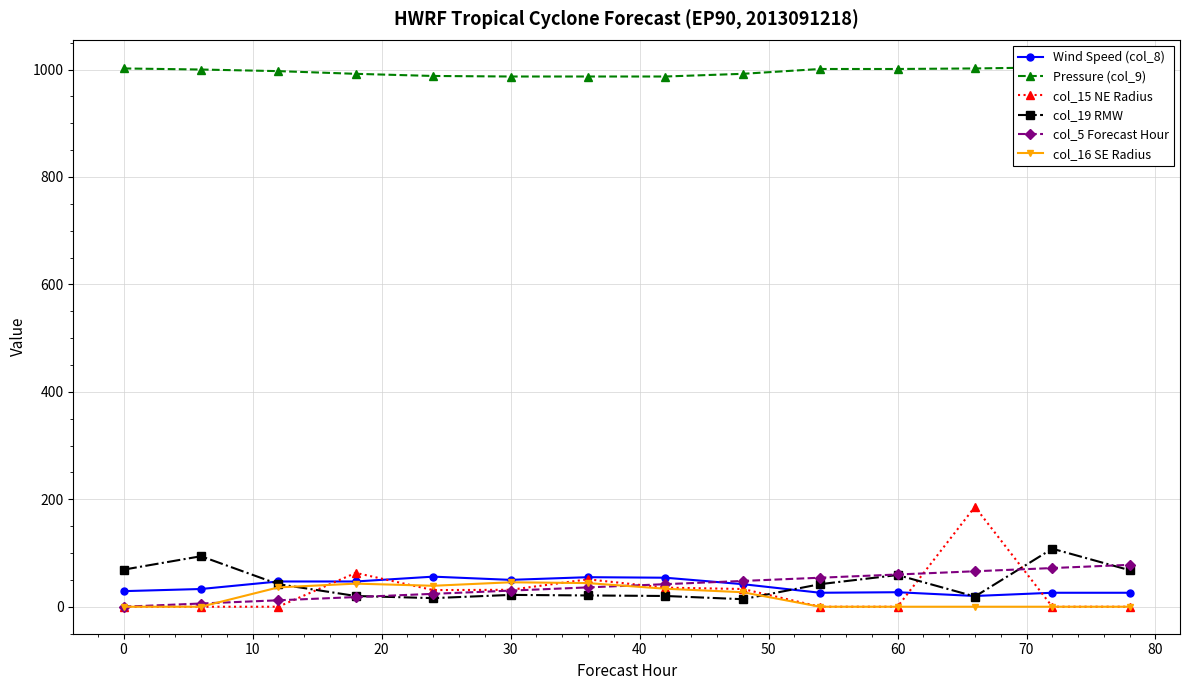

The Wind Speed (col_8) series shows 50.0 at 30. True or false?

True